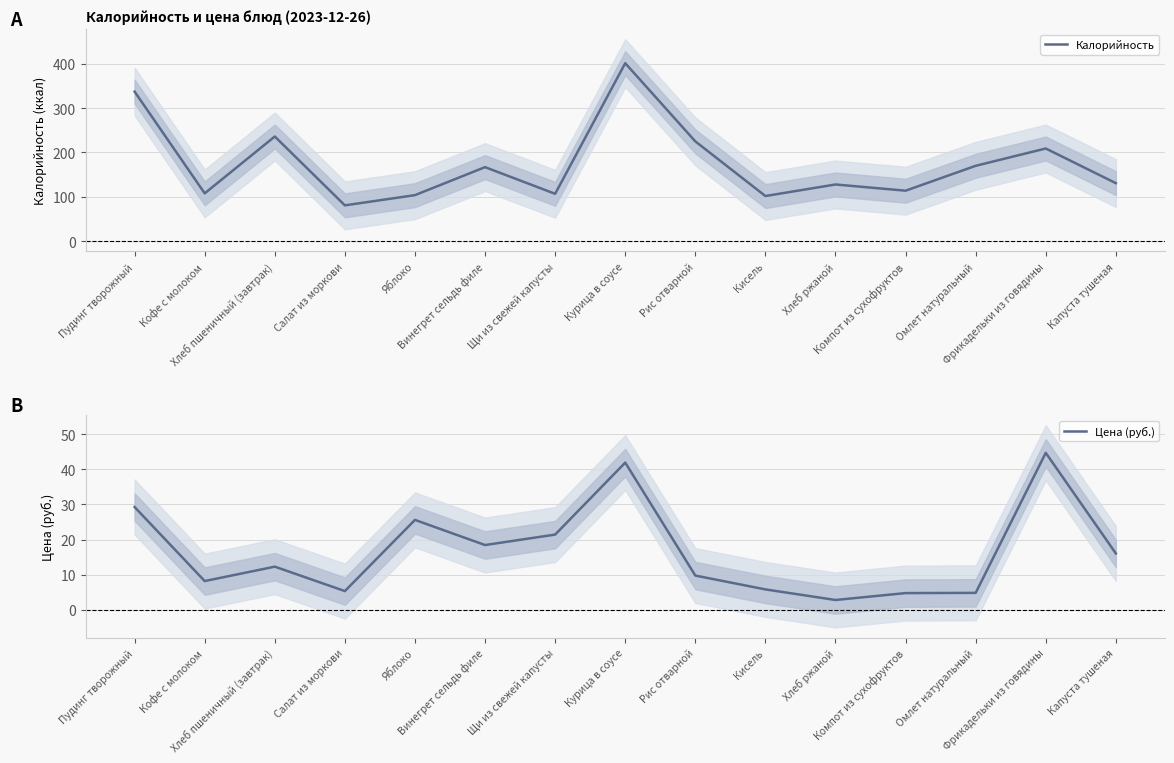

True or false: Цена (руб.) and Калорийность intersect in this chart.

False